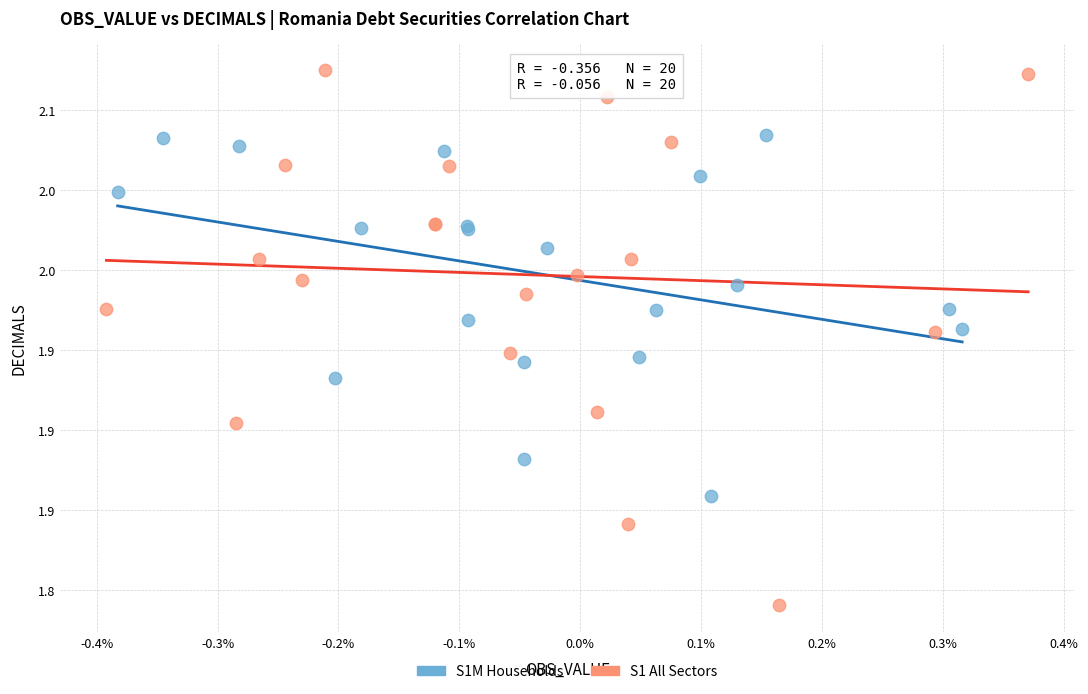

What are all the series names shown in the legend?

S1M Households, S1 All Sectors